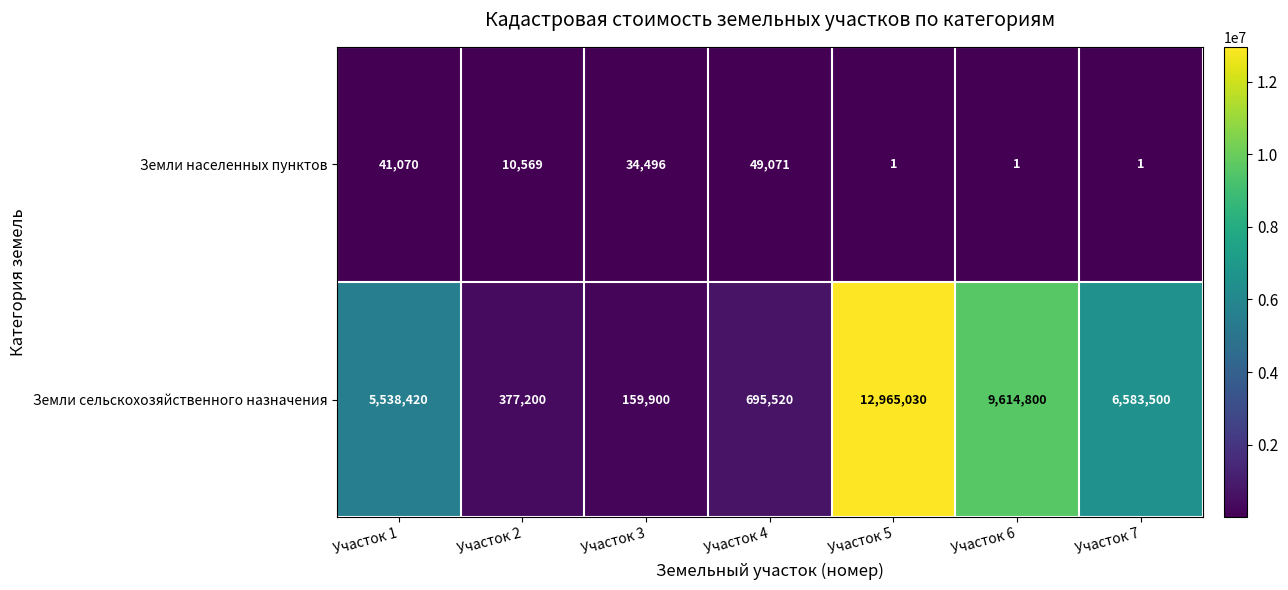

What is the highest value of the Земли сельскохозяйственного назначения series?

12965030